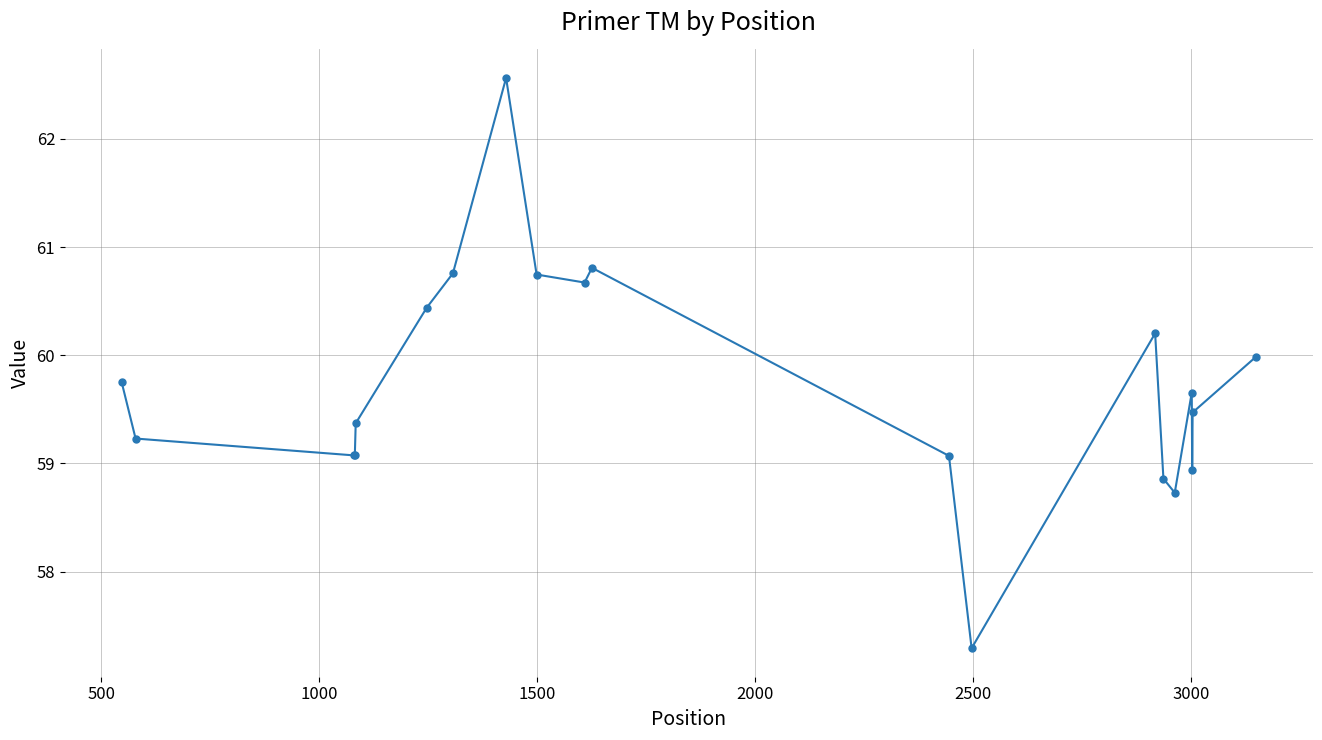

How many points are higher than both their immediate neighbors (excluding endpoints)?

4